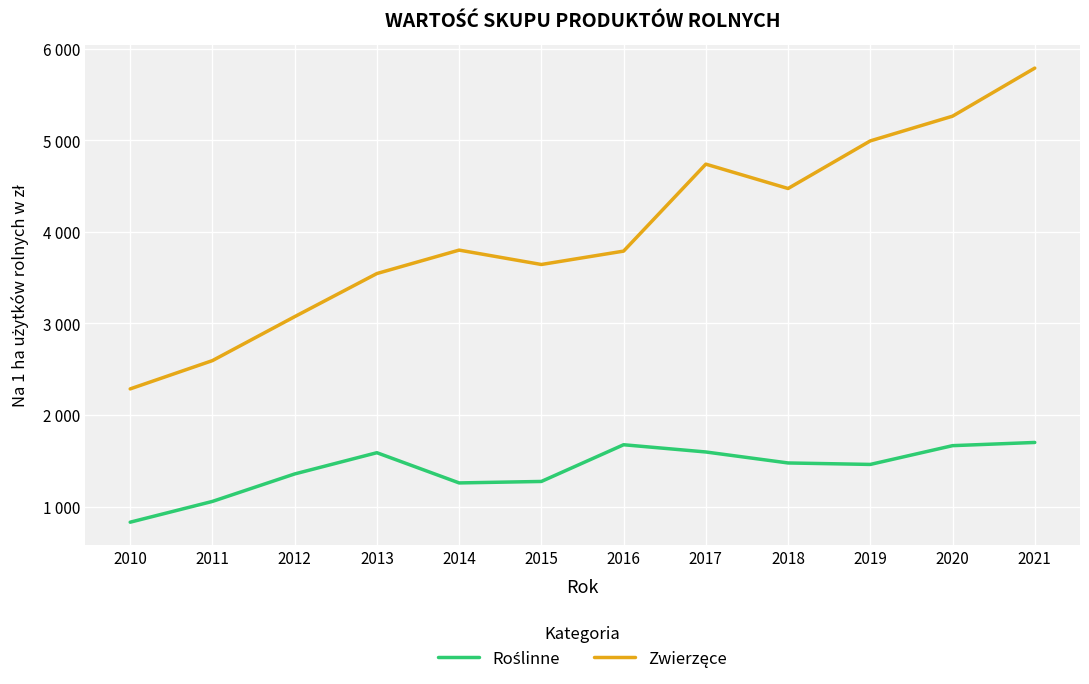

Where does the Roślinne series first go above 1476?

2013